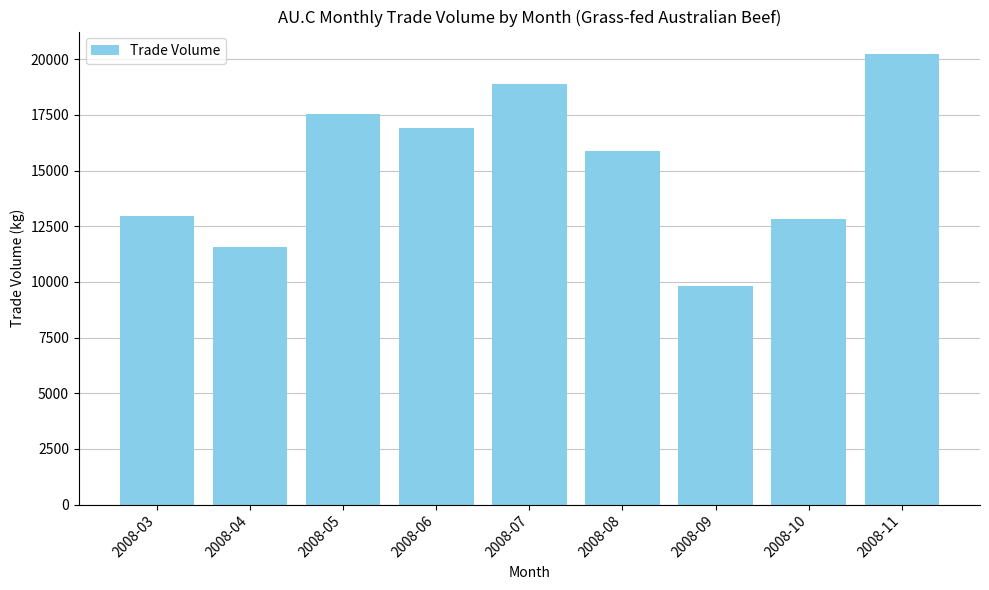

Reading left to right, extract all data points from this chart.

12974	11586	17559	16927	18870	15876	9811	12846	20230